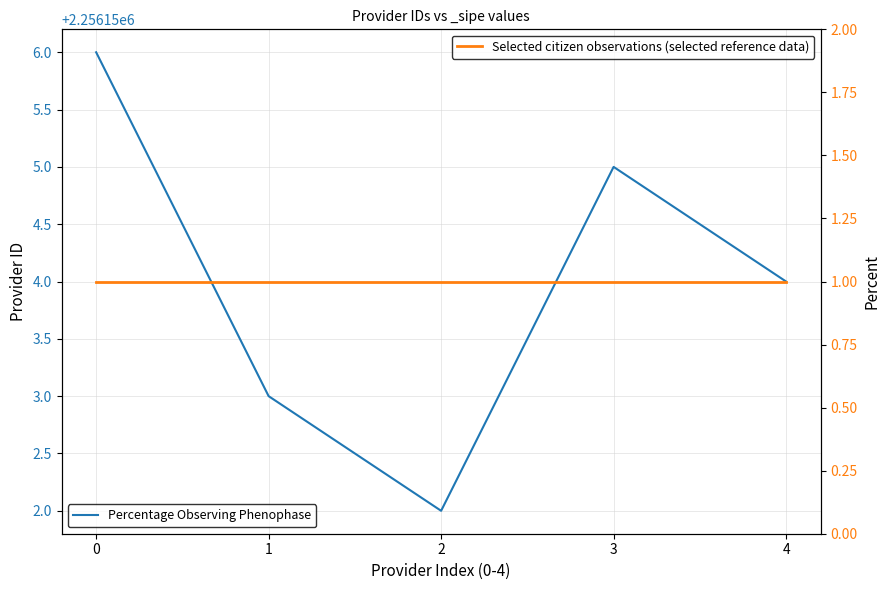

How many lines are shown in the chart?

2